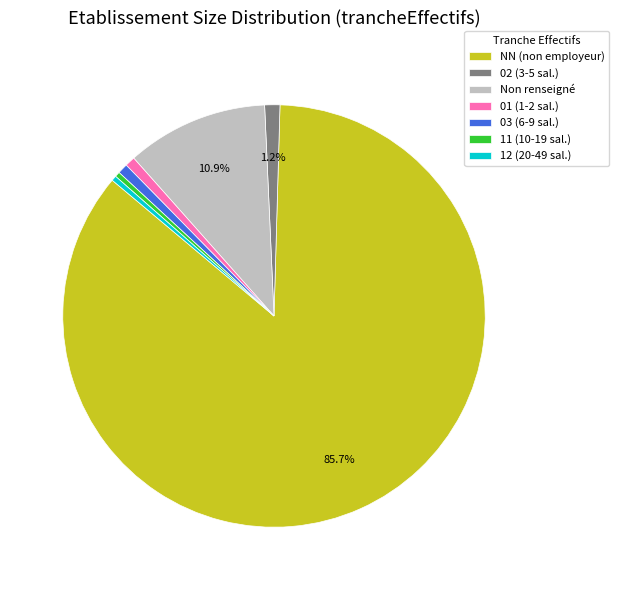

What is the ratio of the value at Non renseigné to the value at 03 (6-9 sal.)?

14.0